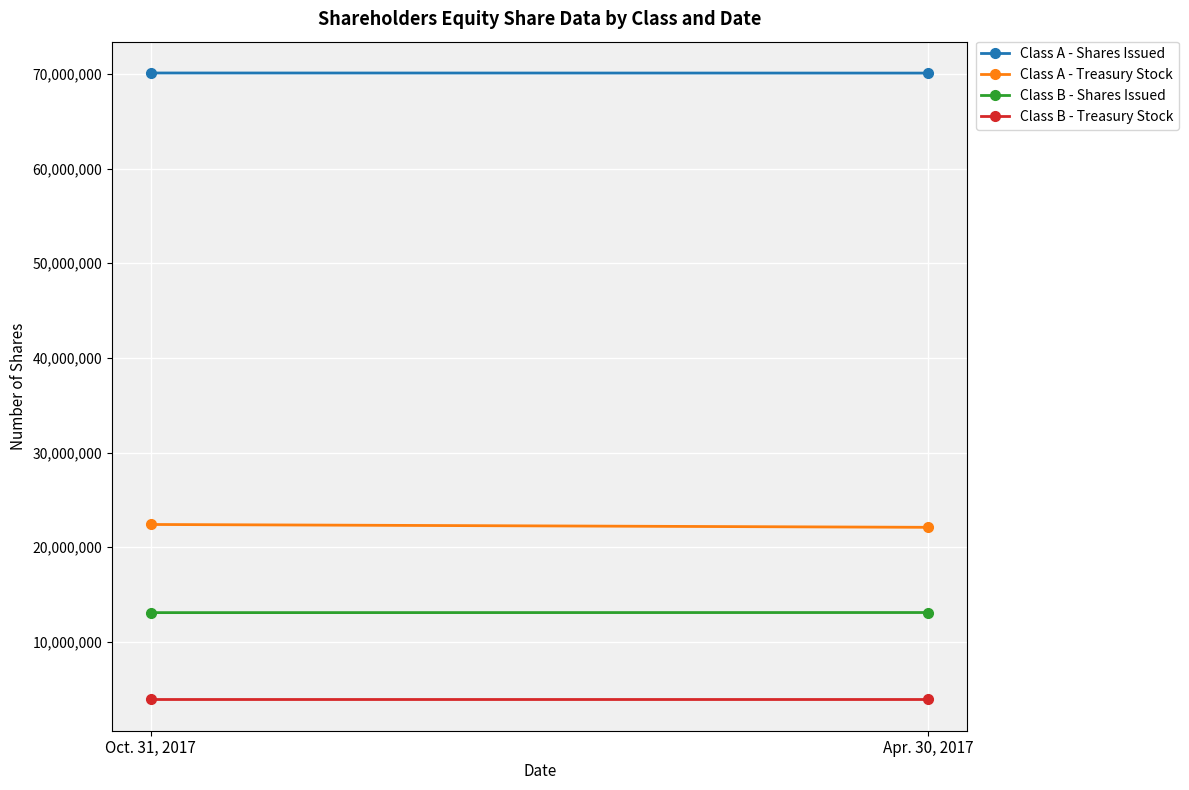

What is the difference between the Class A - Shares Issued values at Oct. 31, 2017 and Apr. 30, 2017?

10700